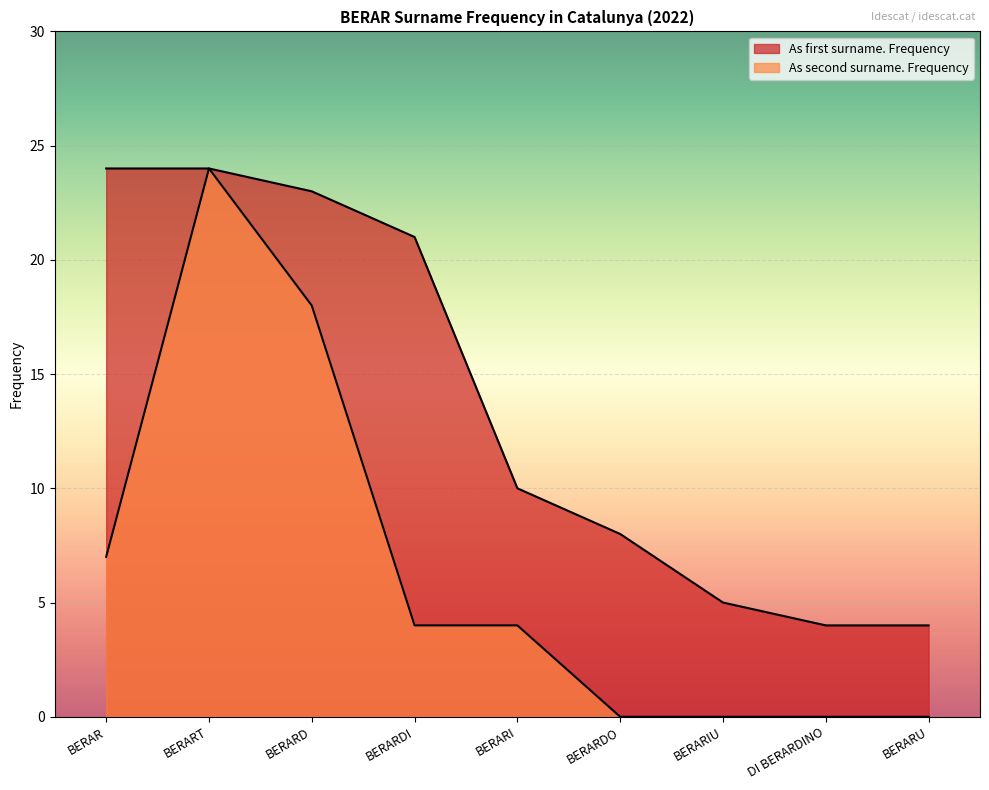

What is the spread (max minus min) of values at BERARU?

4